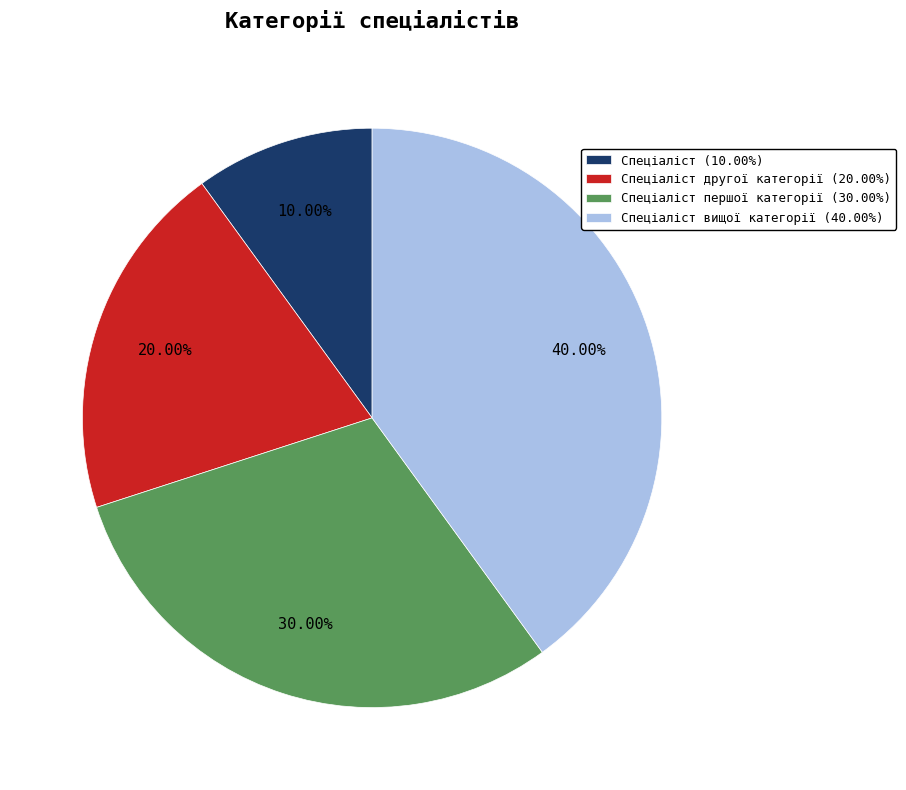

Do Спеціаліст другої категорії (20.00%) and Спеціаліст (10.00%) together represent more than half of the pie?

No